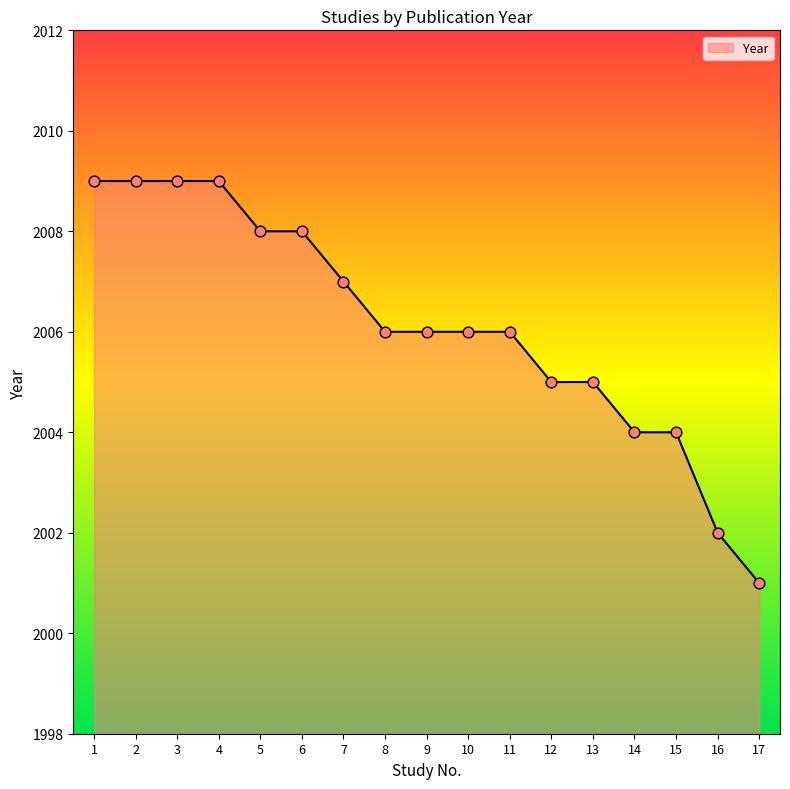

What is the change in value from 1 to 13?

-4